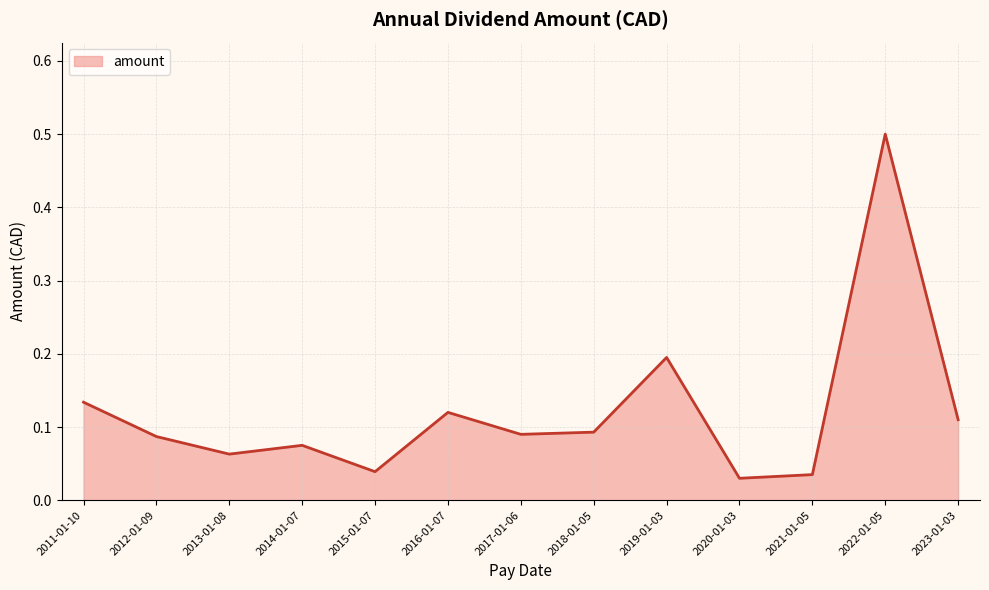

Where is the first local maximum?

2014-01-07